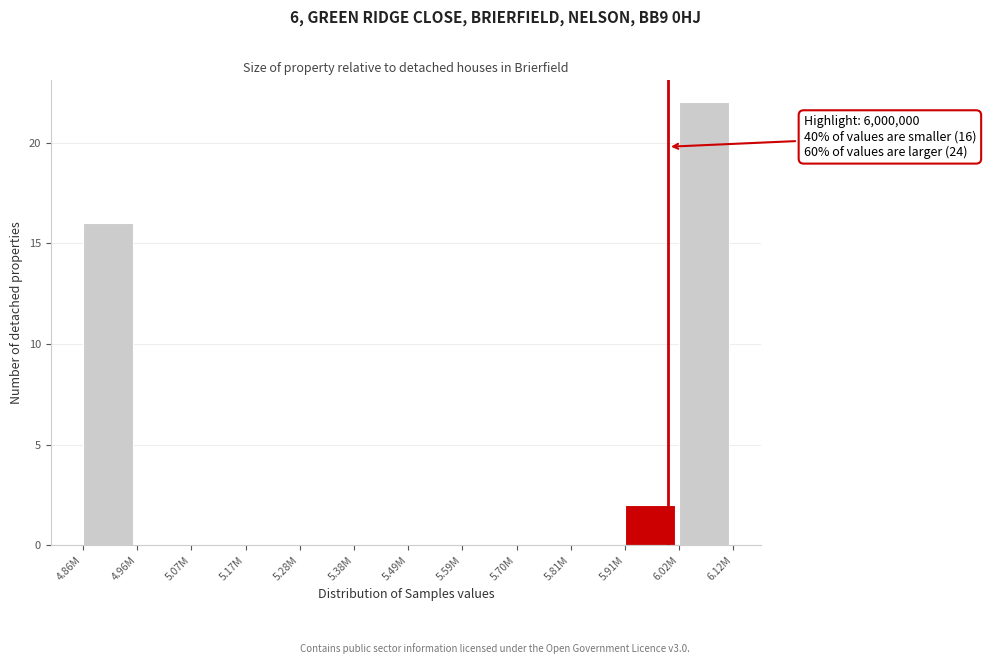

Reading left to right, what are all the values shown in this chart?

4.86M=16	4.96M=0	5.07M=0	5.17M=0	5.28M=0	5.38M=0	5.49M=0	5.59M=0	5.70M=0	5.81M=0	5.91M=2	6.02M=22